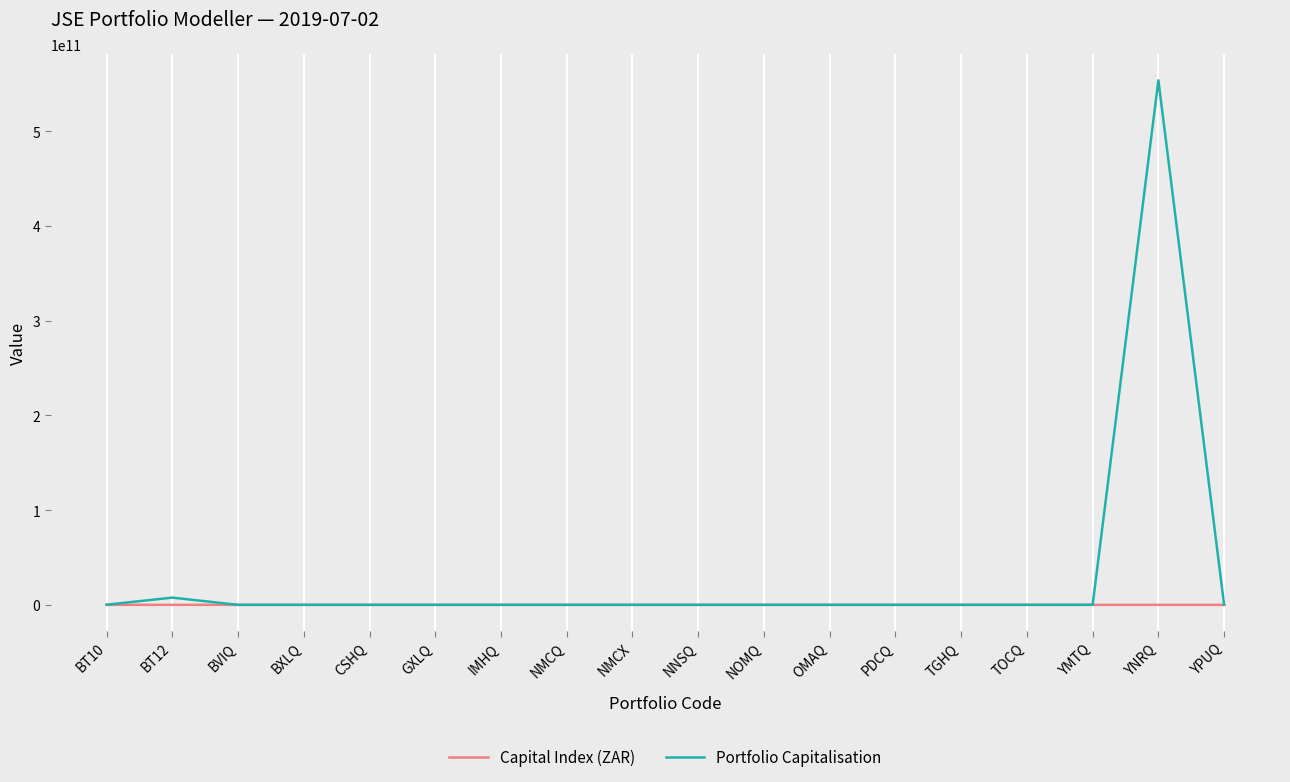

Which series has the widest spread of values?

Portfolio Capitalisation